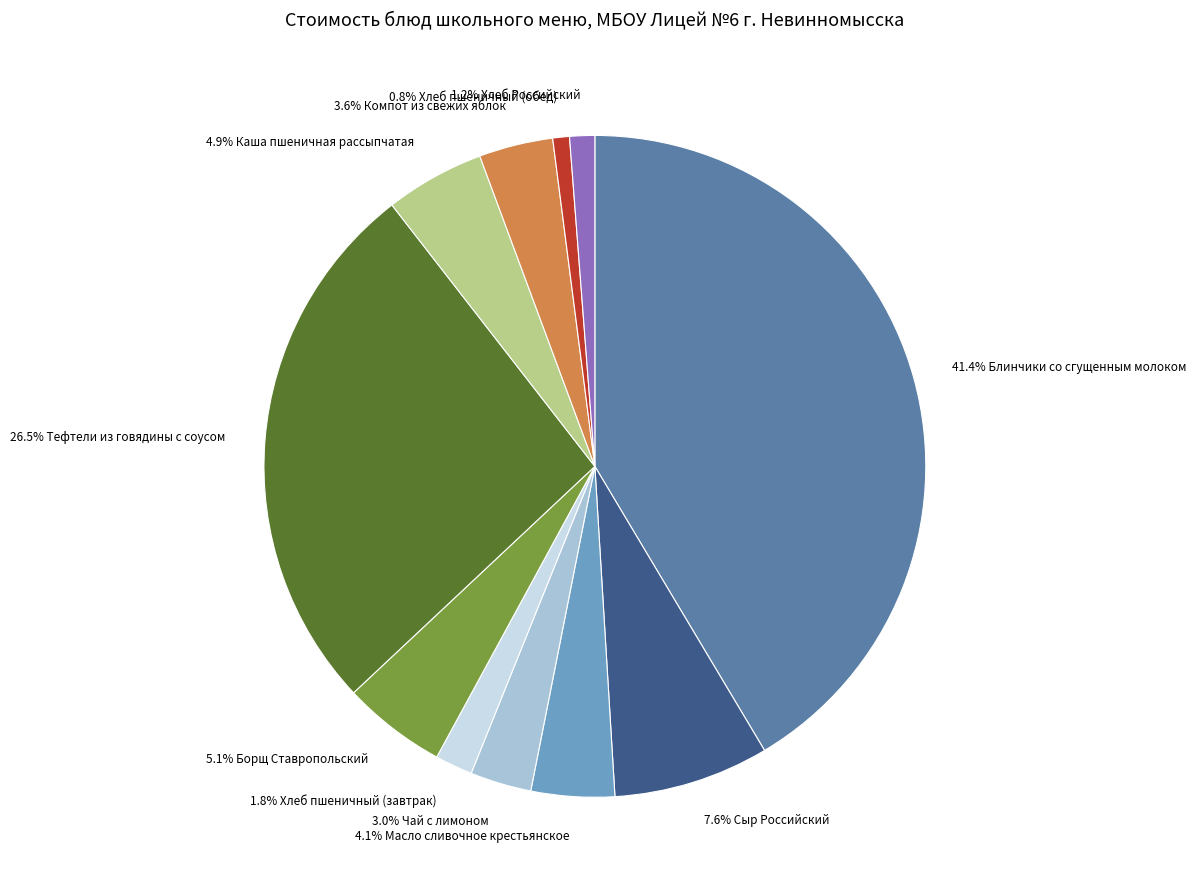

Is there any slice that represents more than half of the pie?

No